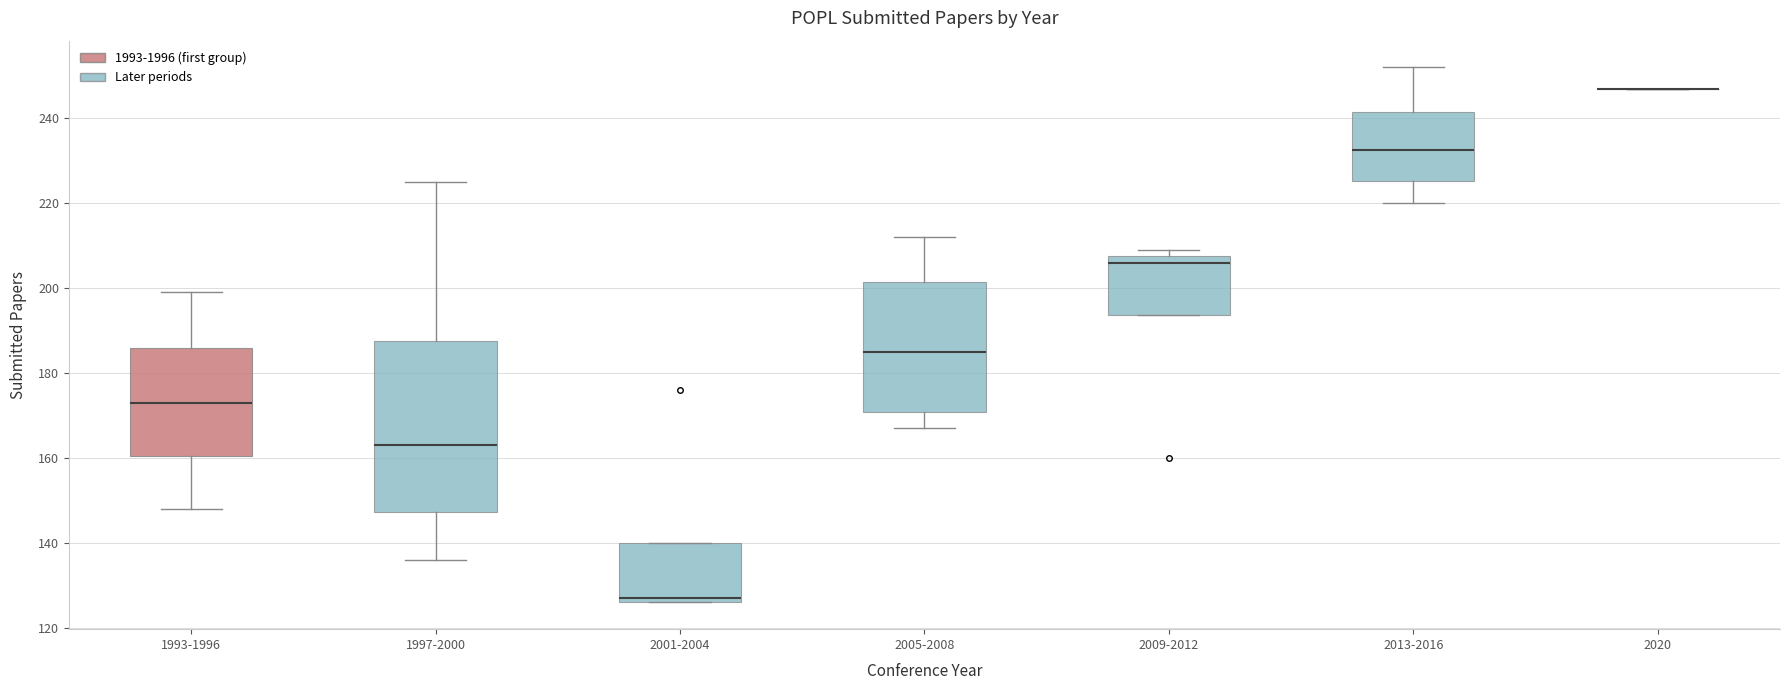

Comparing the boxes themselves (not the whiskers), which one is the tallest?

1997-2000